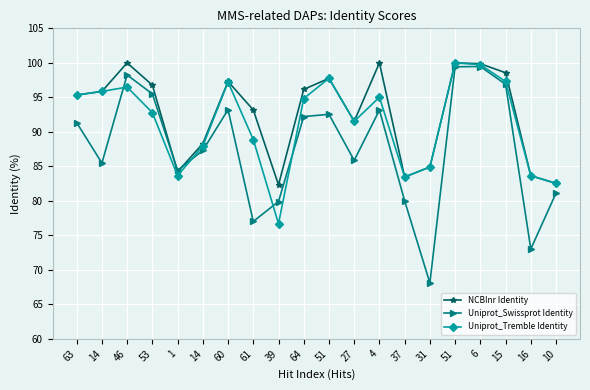

What are all the series names shown in the legend?

NCBInr Identity, Uniprot_Swissprot Identity, Uniprot_Tremble Identity